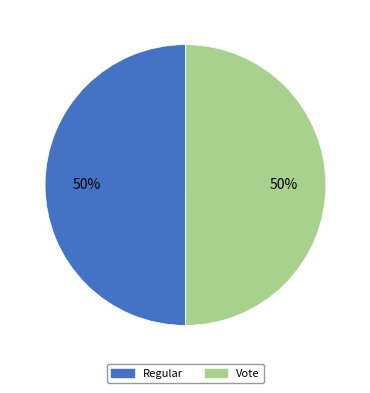

What is the ratio of the value at Vote to the value at Regular?

1.0